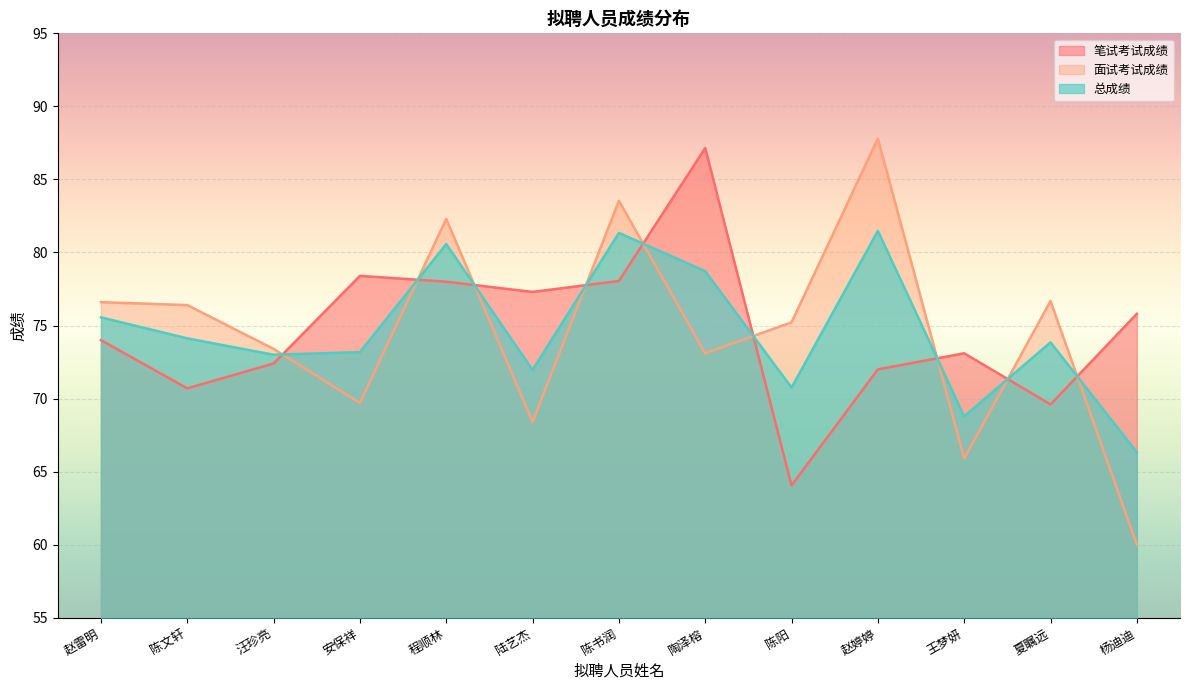

What is the difference between the maximum and minimum values in the 笔试考试成绩 series?

23.1